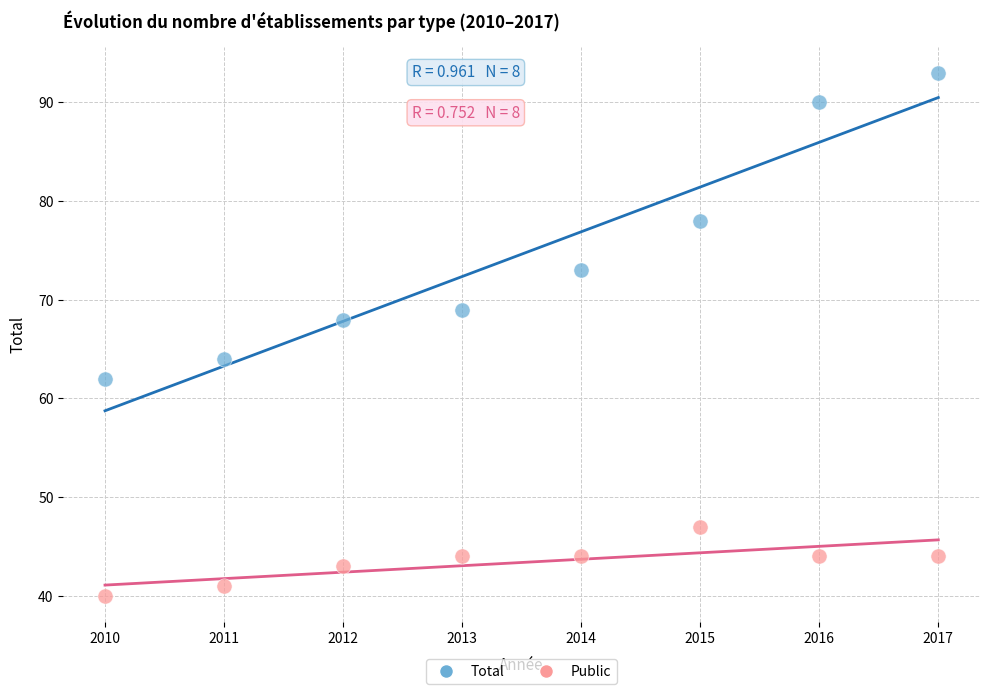

What are all the series names shown in the legend?

Total, Public